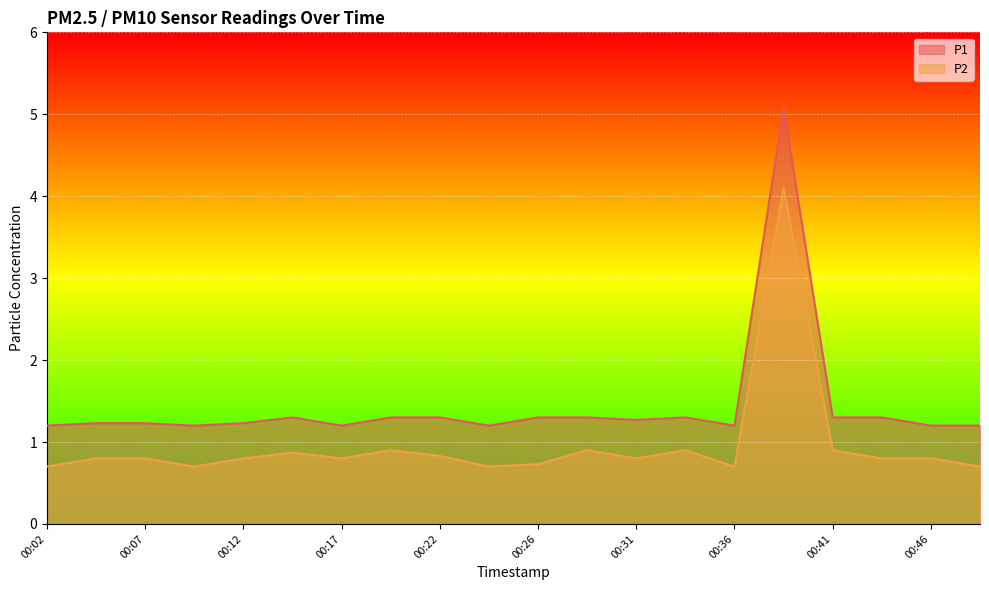

Which series has the largest total across all categories?

P1